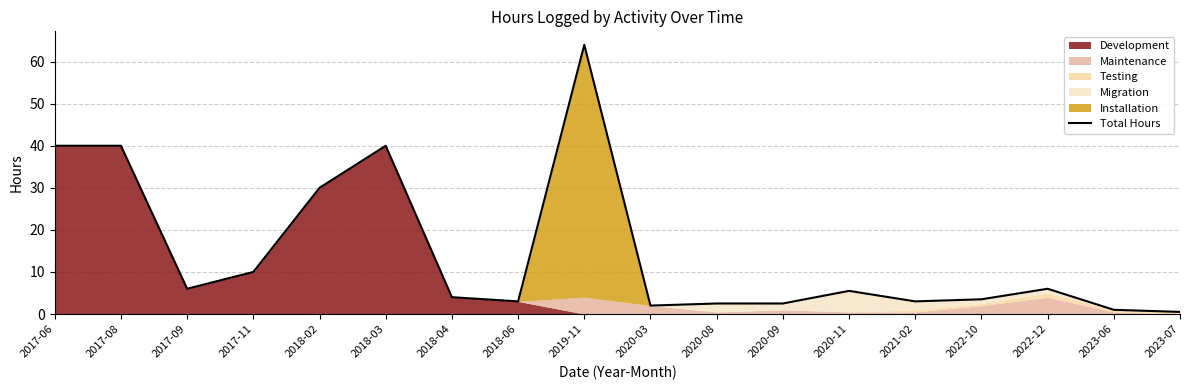

Reading left to right, what are all the values shown in this chart?

2017-06=40.0	2017-08=40.0	2017-09=6.0	2017-11=10.0	2018-02=30.0	2018-03=40.0	2018-04=4.0	2018-06=3.0	2019-11=64.0	2020-03=2.0	2020-08=2.5	2020-09=2.5	2020-11=5.5	2021-02=3.0	2022-10=3.5	2022-12=6.0	2023-06=1.0	2023-07=0.5